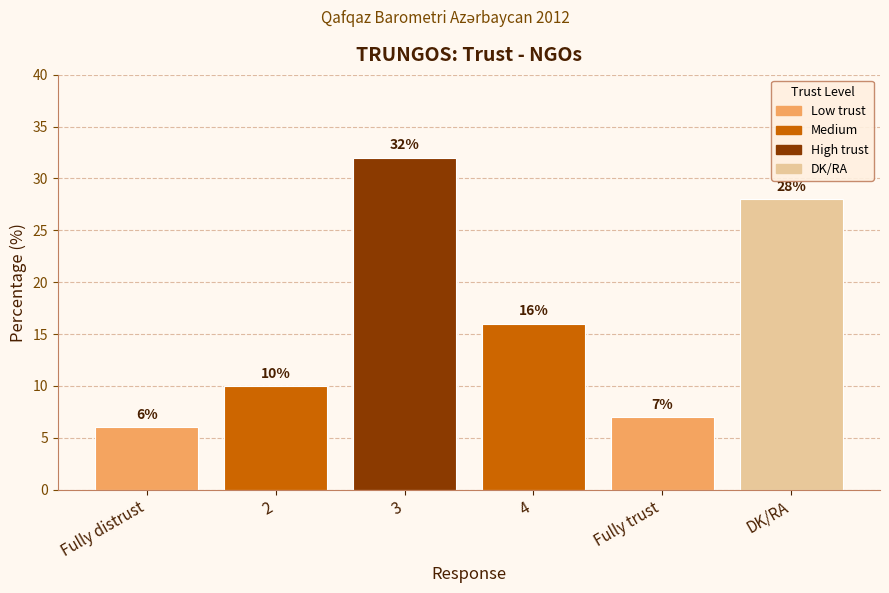

Which category has the lowest value across all series?

Fully distrust